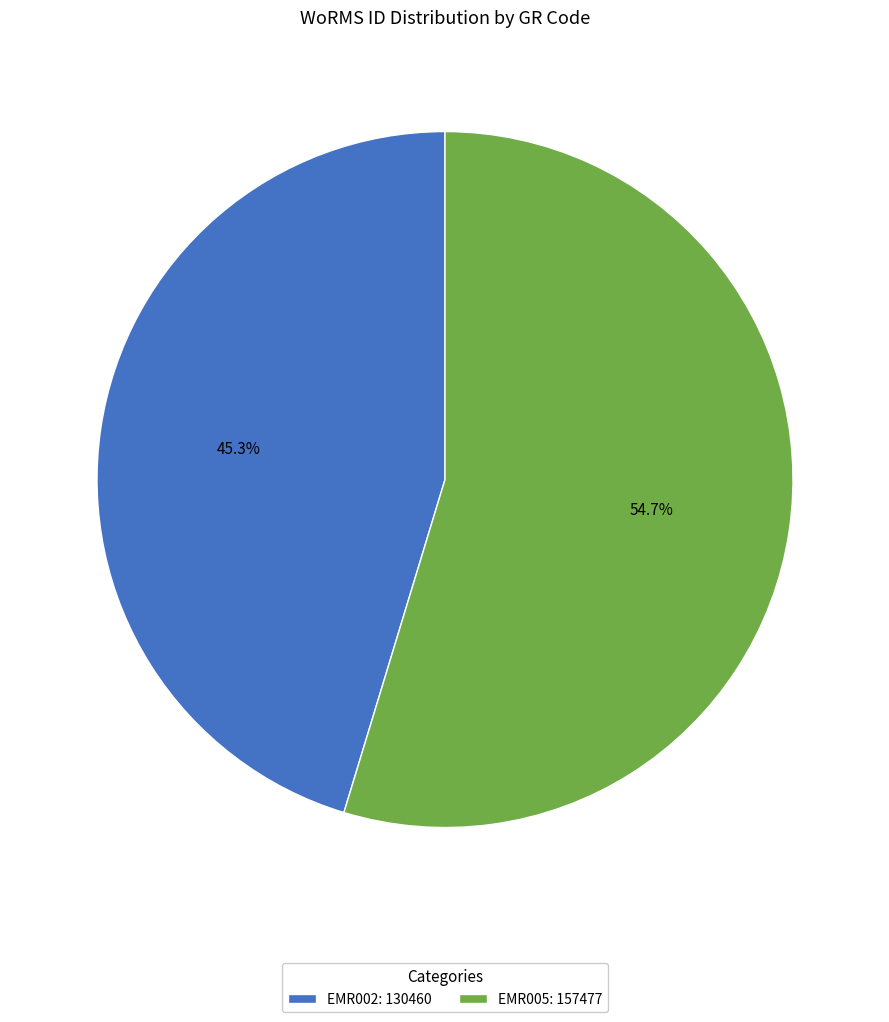

Which category has the biggest portion of the pie?

EMR005